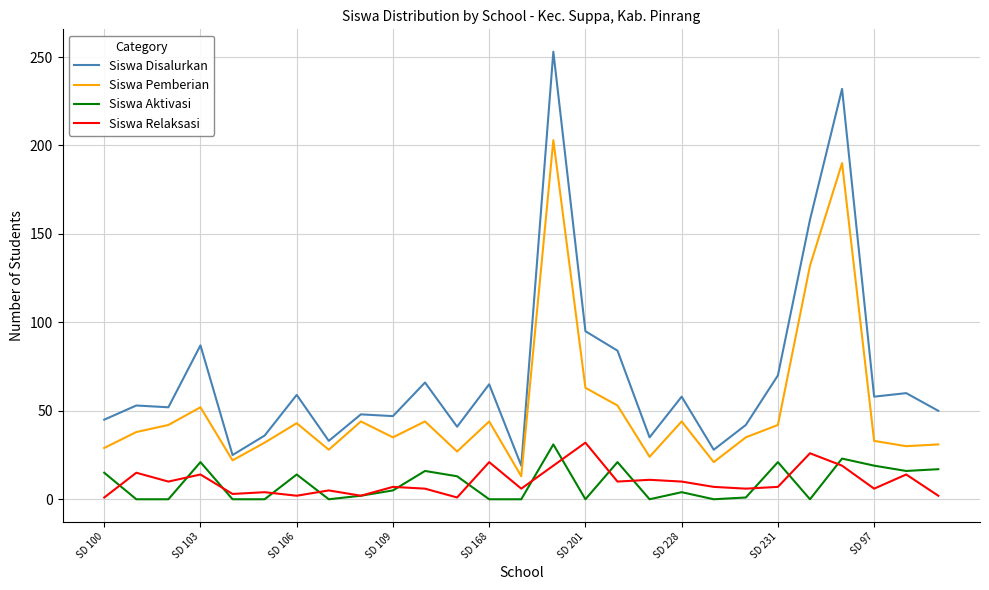

Which series has the largest total across all categories?

Siswa Disalurkan